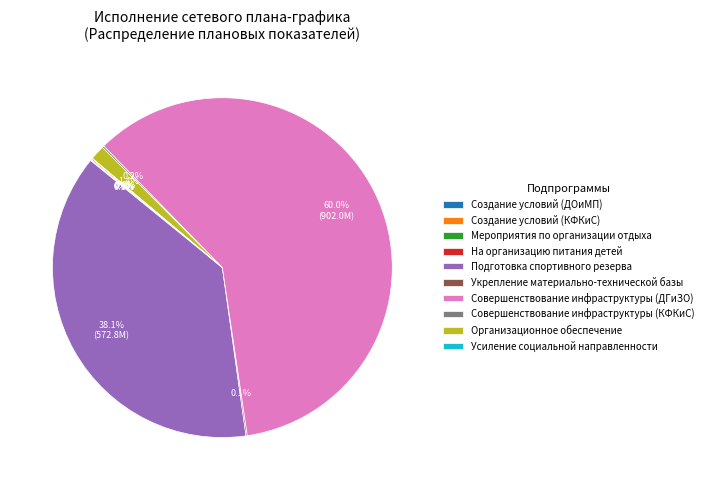

To the nearest percent, what is the difference between the largest and smallest slice percentages?

60%